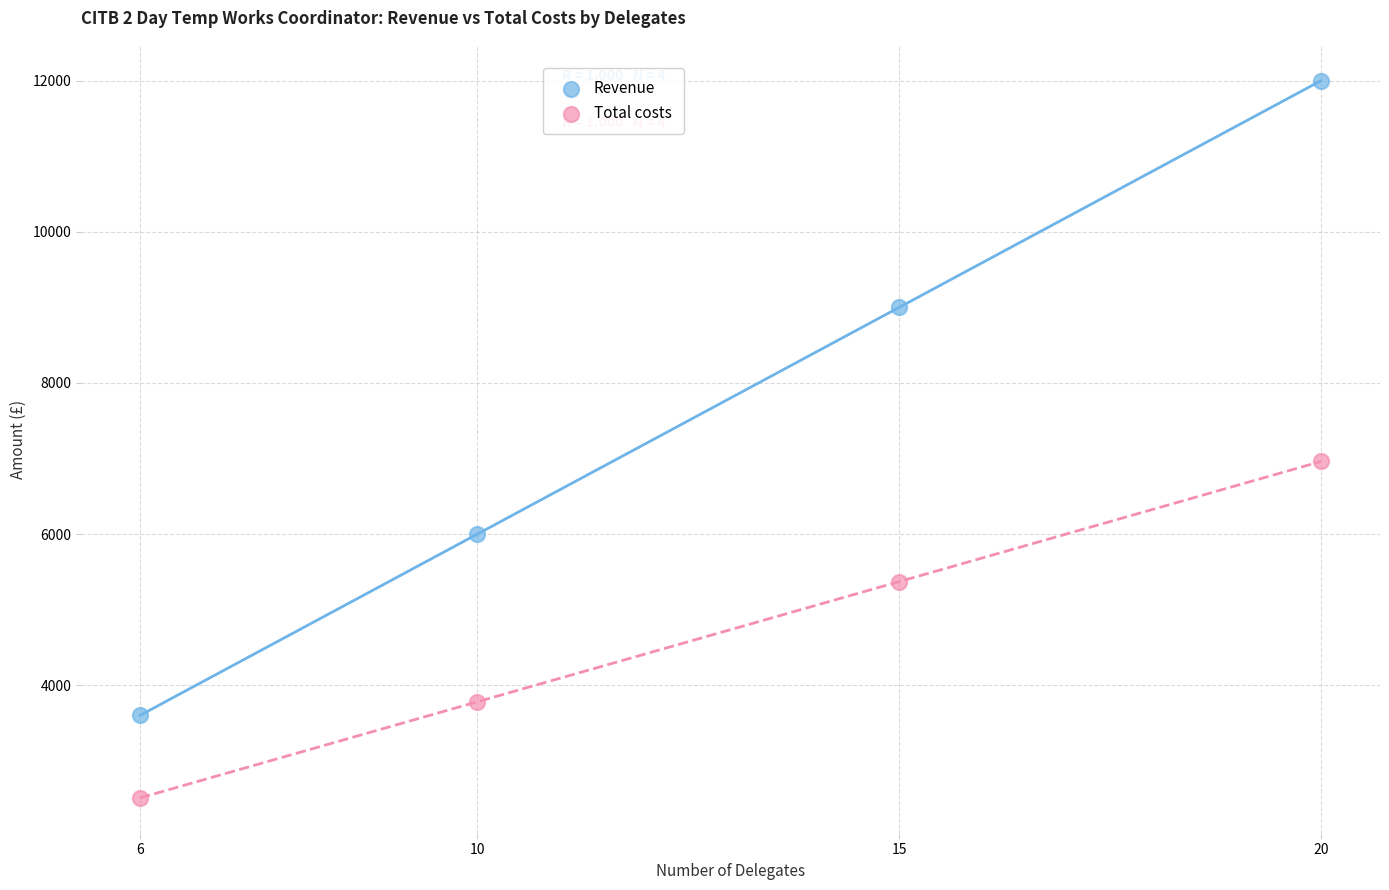

Which series has the largest Y range (max minus min)?

Revenue